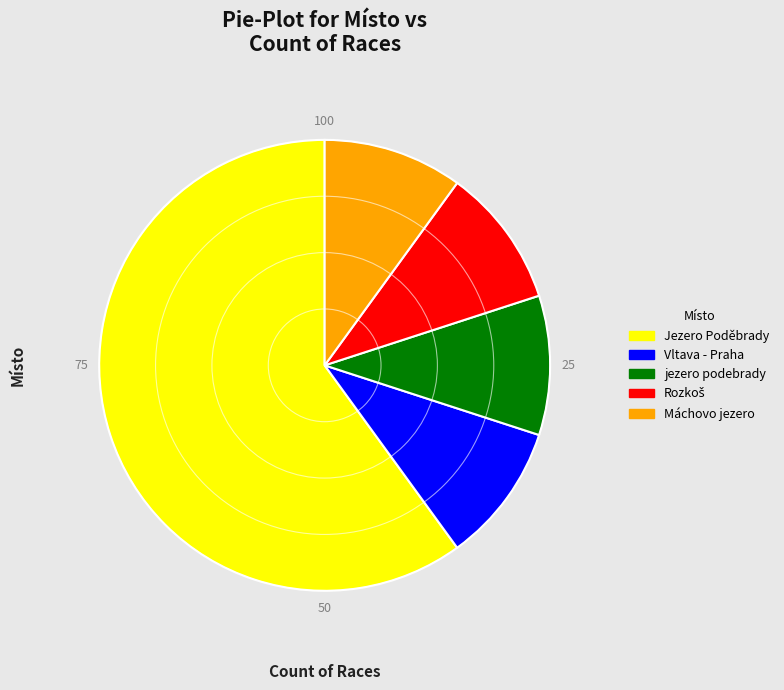

What is the ratio of the value at Jezero Poděbrady to the value at Máchovo jezero?

6.0